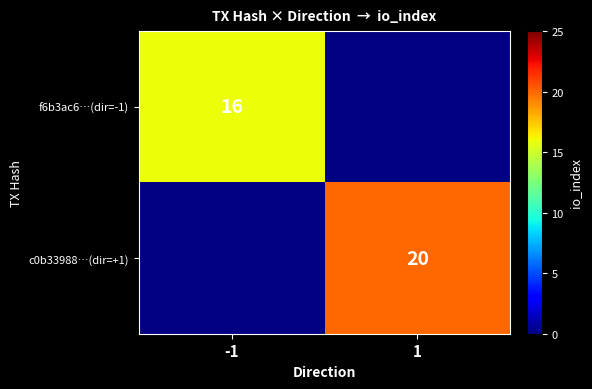

Which label corresponds to the smallest value in the chart?

-1